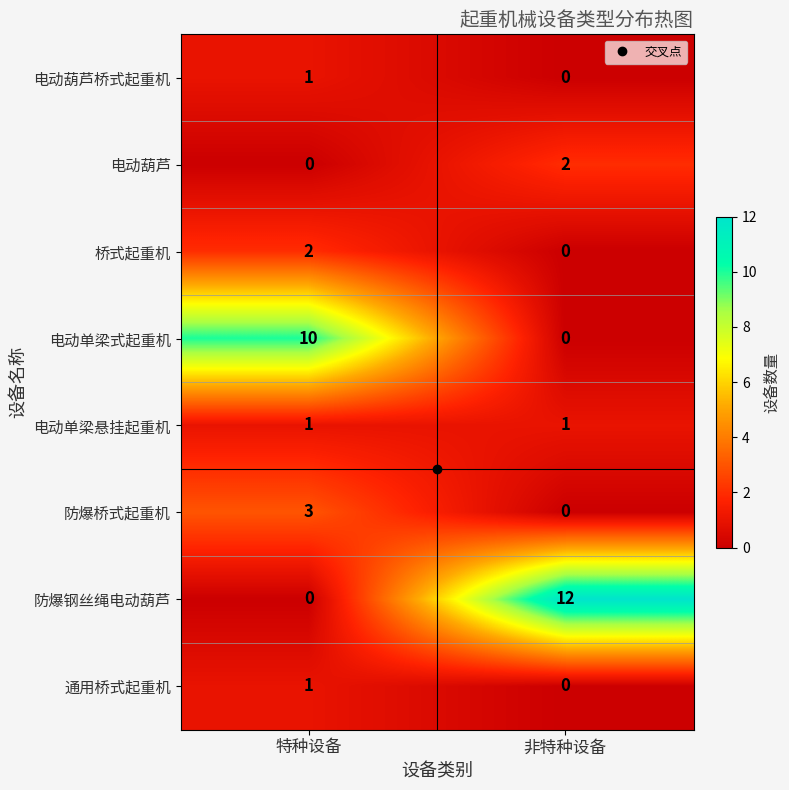

The 通用桥式起重机 series shows 2 at 特种设备. True or false?

False